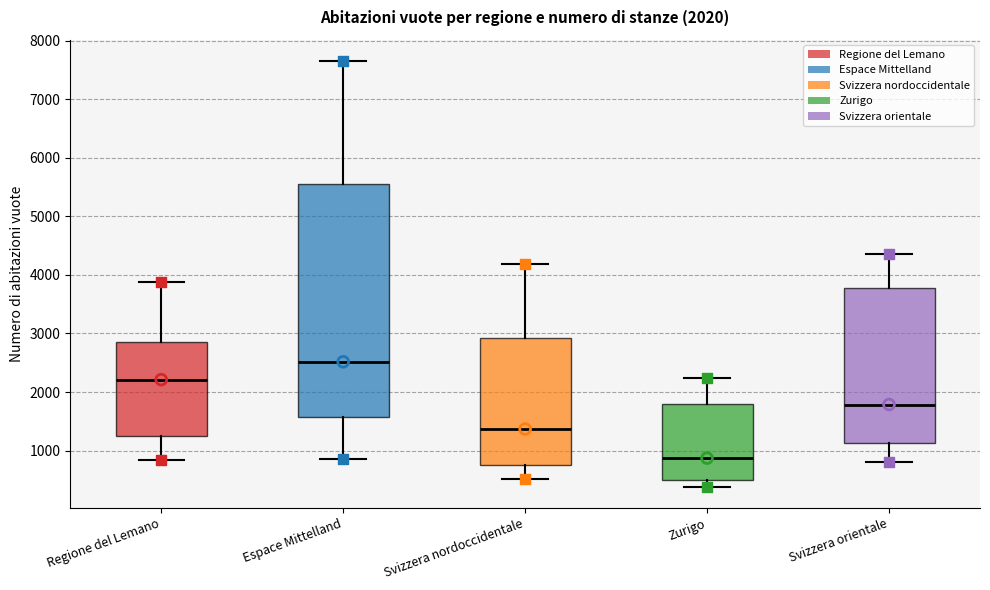

Comparing the boxes themselves (not the whiskers), which one is the tallest?

Espace Mittelland